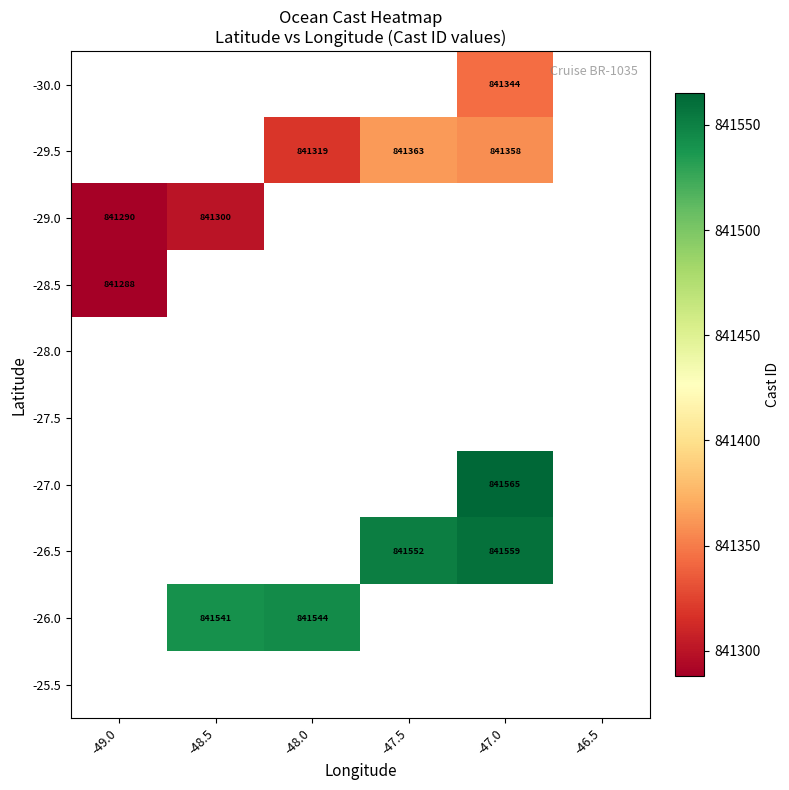

Which label corresponds to the smallest value in the chart?

-49.0